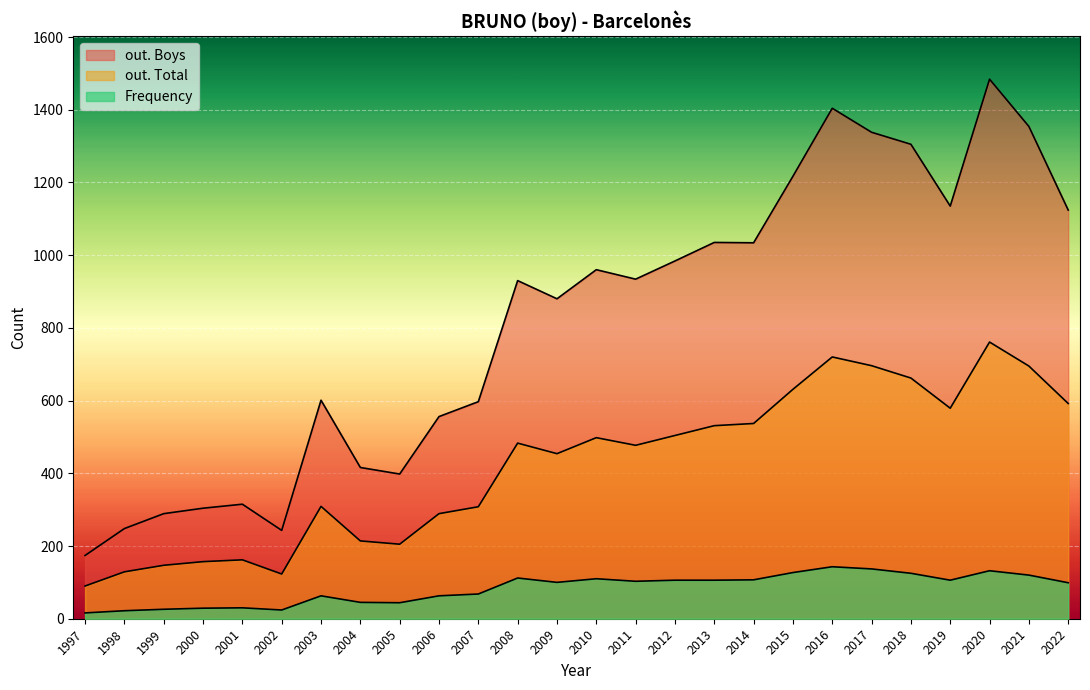

Is the value of out. Boys at 2009 greater than the value of Frequency at 2021?

Yes